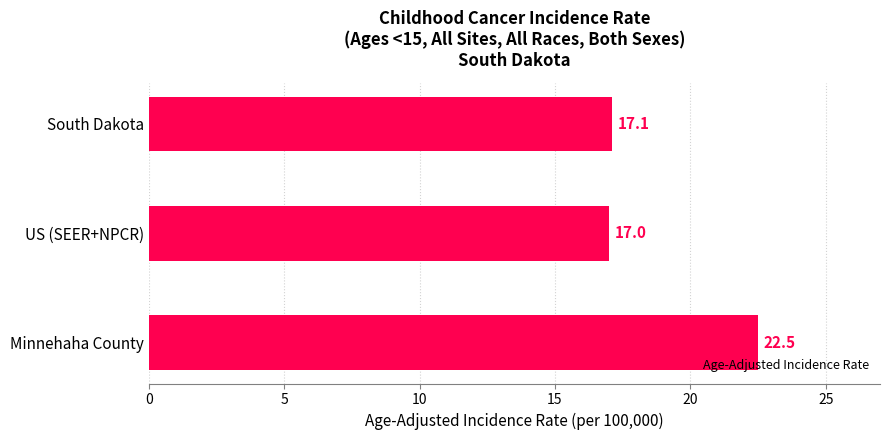

What is the change in value from US (SEER+NPCR) to Minnehaha County?

+5.5